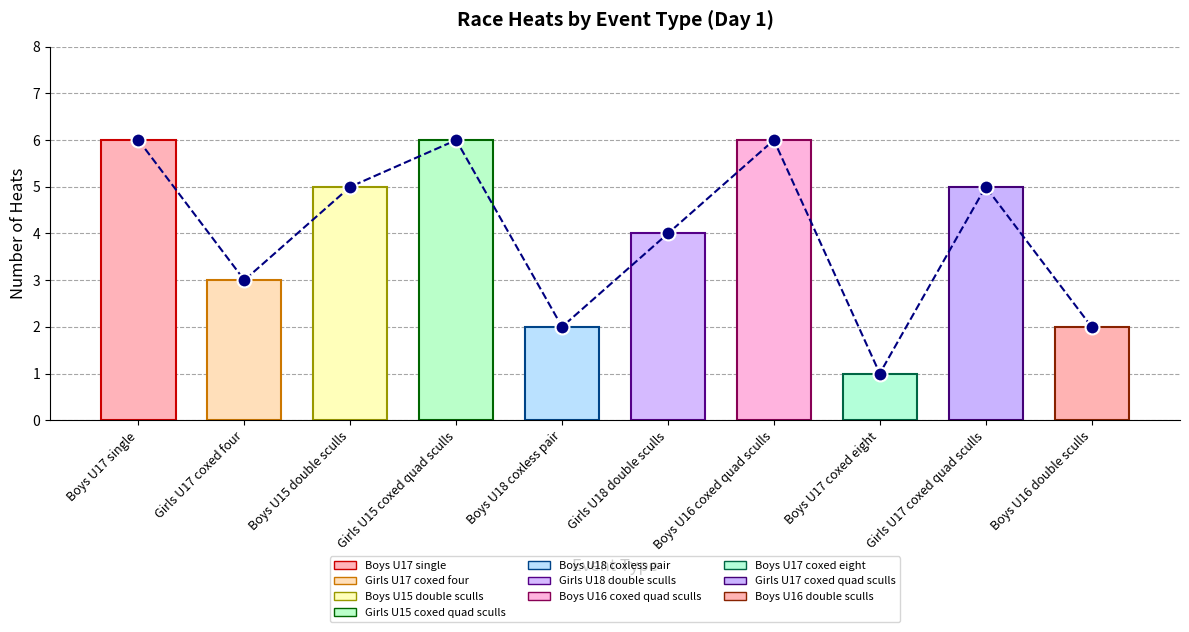

Read the value at Girls U17 coxed four.

3